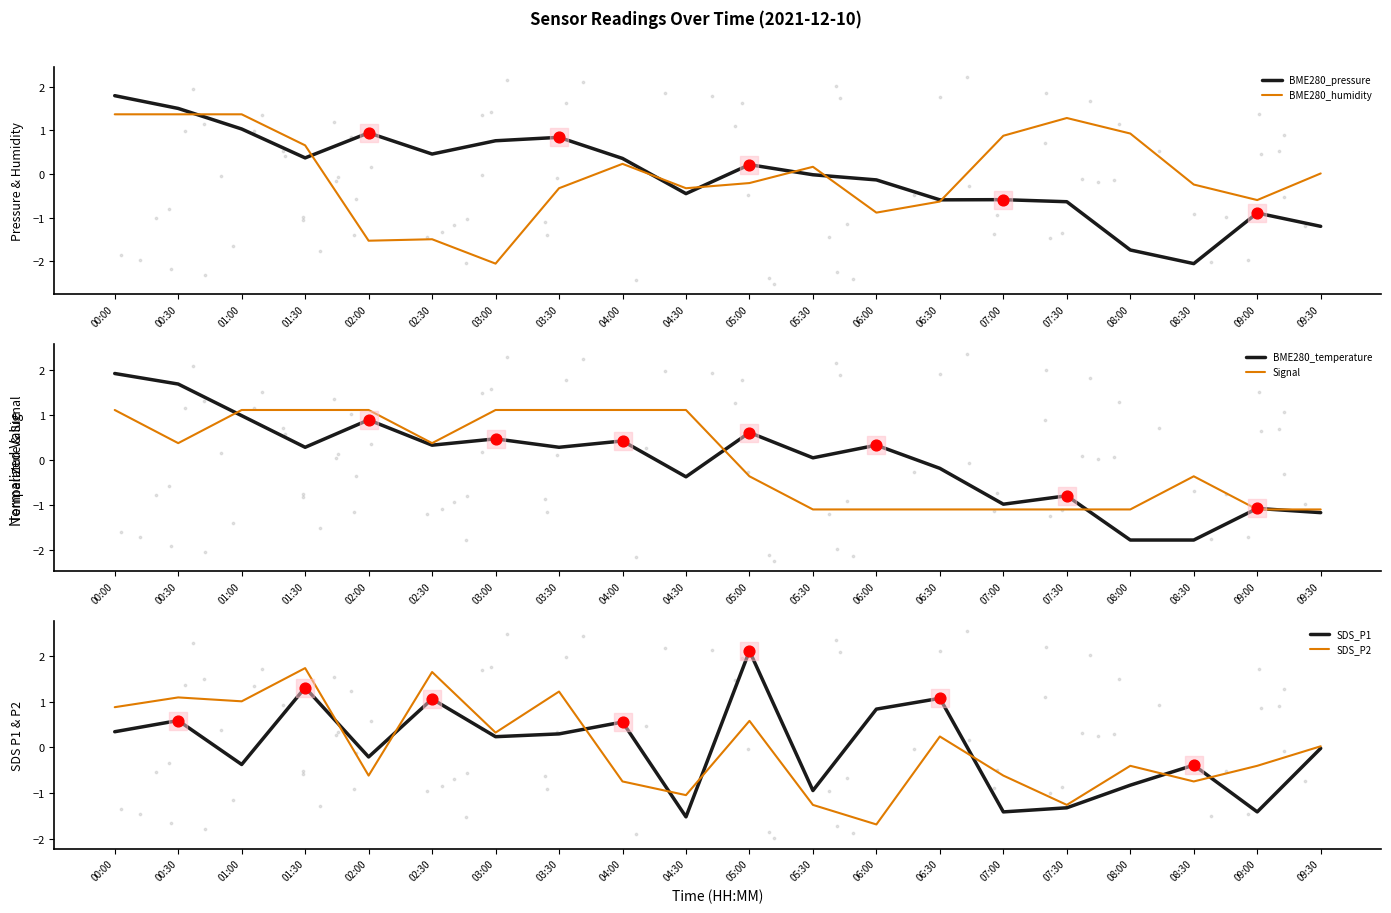

At which category is the sum across all series the highest?

00:00